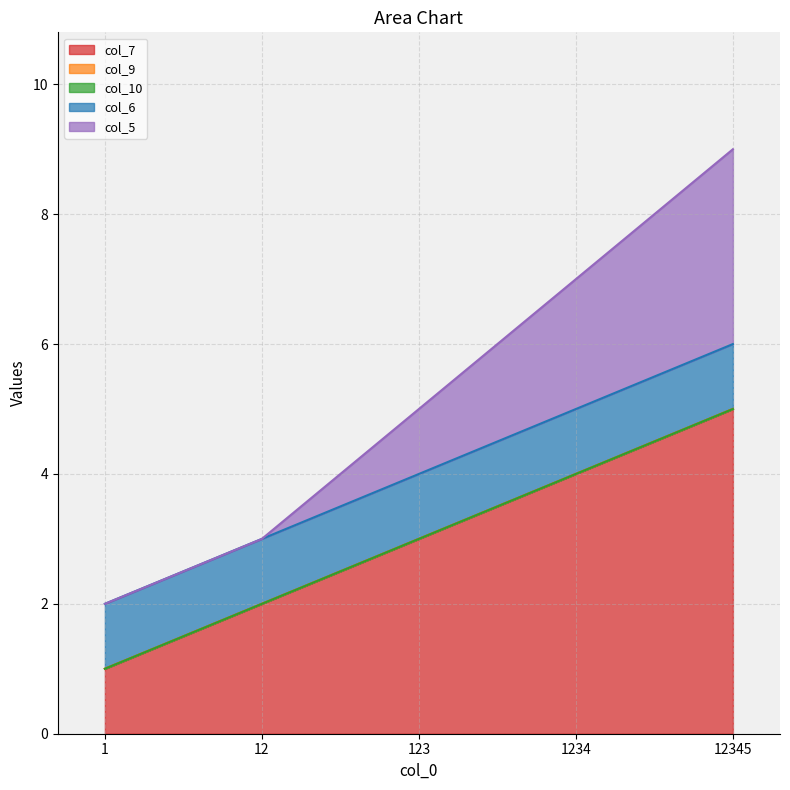

What is the difference between the highest and lowest values at 1?

1